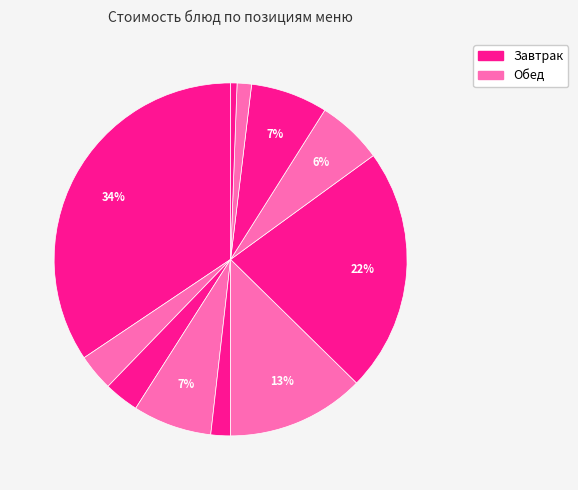

Does any single category account for the majority?

No